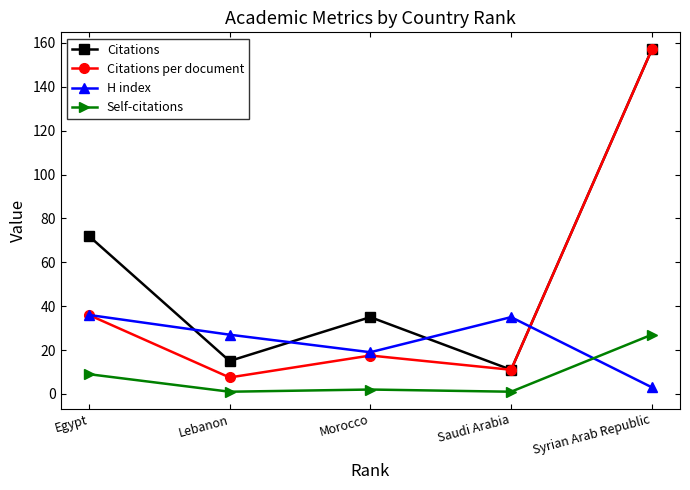

What is the value of the H index point at the 4th from the left?

35.0